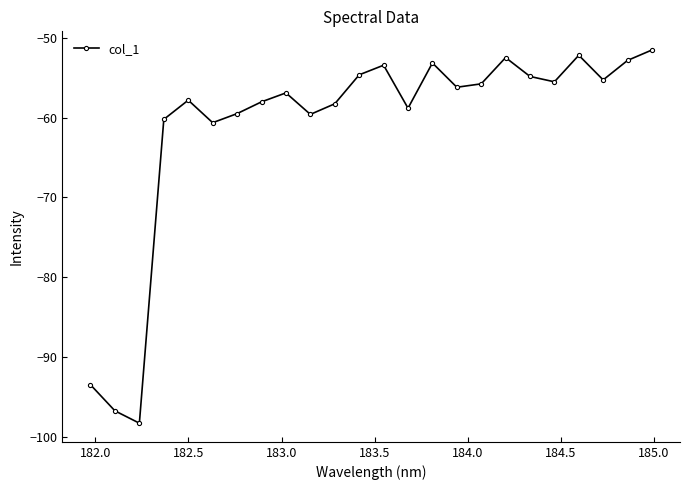

What is the greatest value displayed?

-51.5